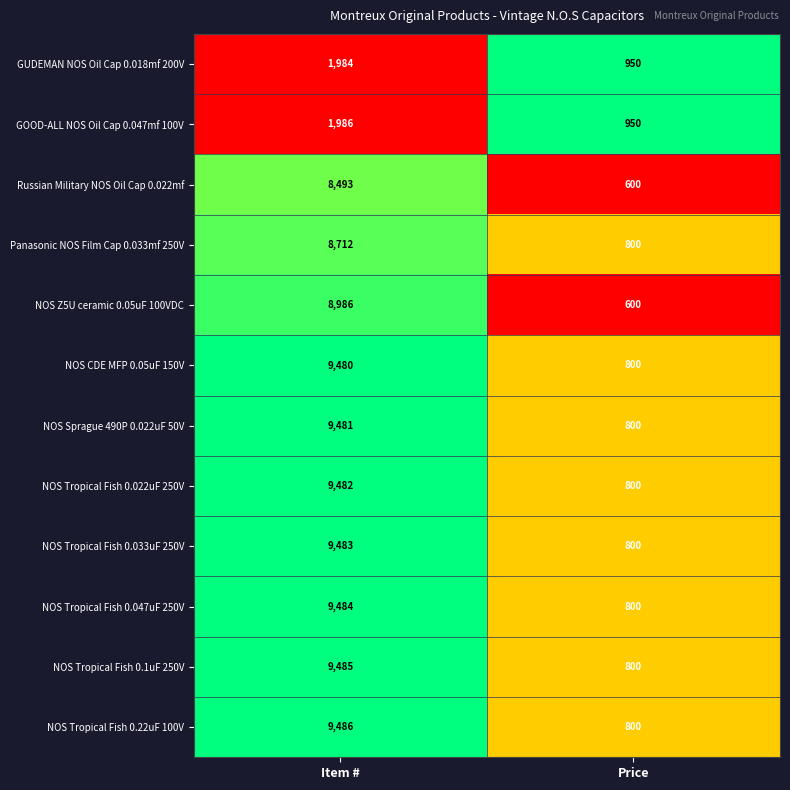

Reading left to right, list all the values displayed in this chart.

GUDEMAN NOS Oil Cap 0.018mf 200V: 1984	950
GOOD-ALL NOS Oil Cap 0.047mf 100V: 1986	950
Russian Military NOS Oil Cap 0.022mf: 8493	600
Panasonic NOS Film Cap 0.033mf 250V: 8712	800
NOS Z5U ceramic 0.05uF 100VDC: 8986	600
NOS CDE MFP 0.05uF 150V: 9480	800
NOS Sprague 490P 0.022uF 50V: 9481	800
NOS Tropical Fish 0.022uF 250V: 9482	800
NOS Tropical Fish 0.033uF 250V: 9483	800
NOS Tropical Fish 0.047uF 250V: 9484	800
NOS Tropical Fish 0.1uF 250V: 9485	800
NOS Tropical Fish 0.22uF 100V: 9486	800